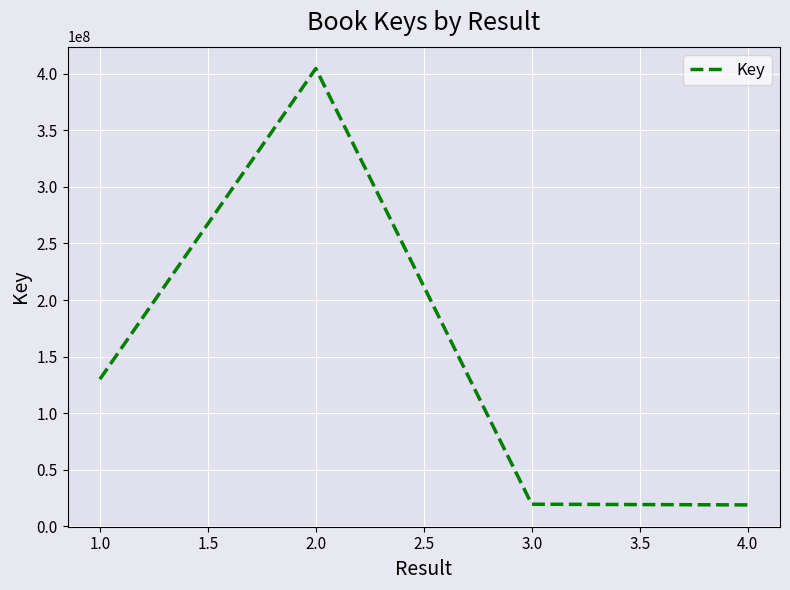

What is the maximum value shown in the chart?

404562595